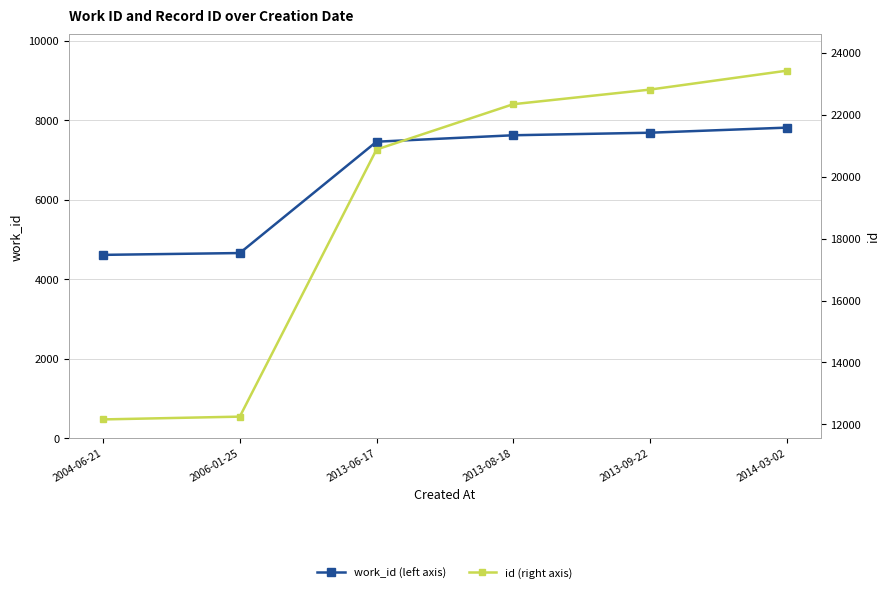

Is it true that work_id (left axis) equals 7686 at 2013-09-22?

True